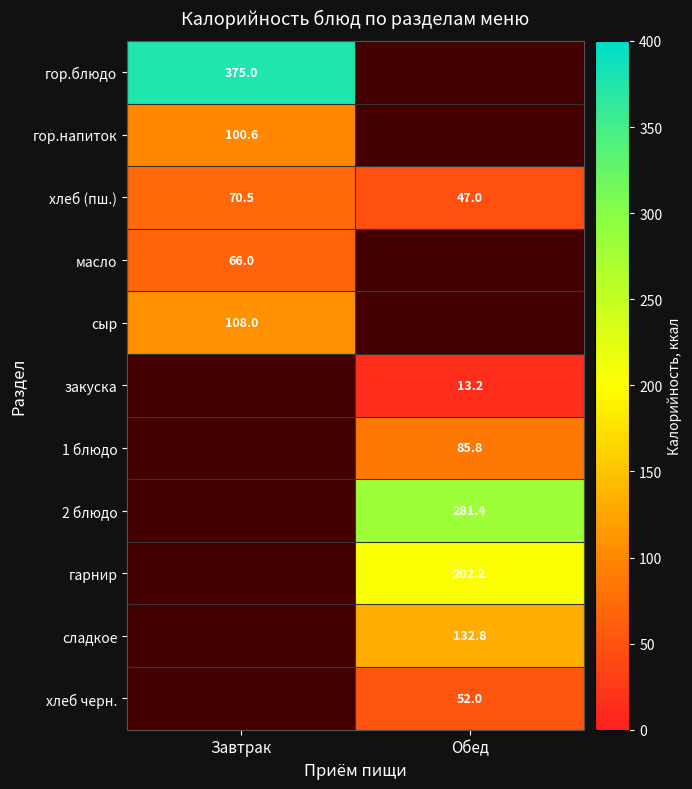

The value of закуска at Обед is 6.6. True or false?

False